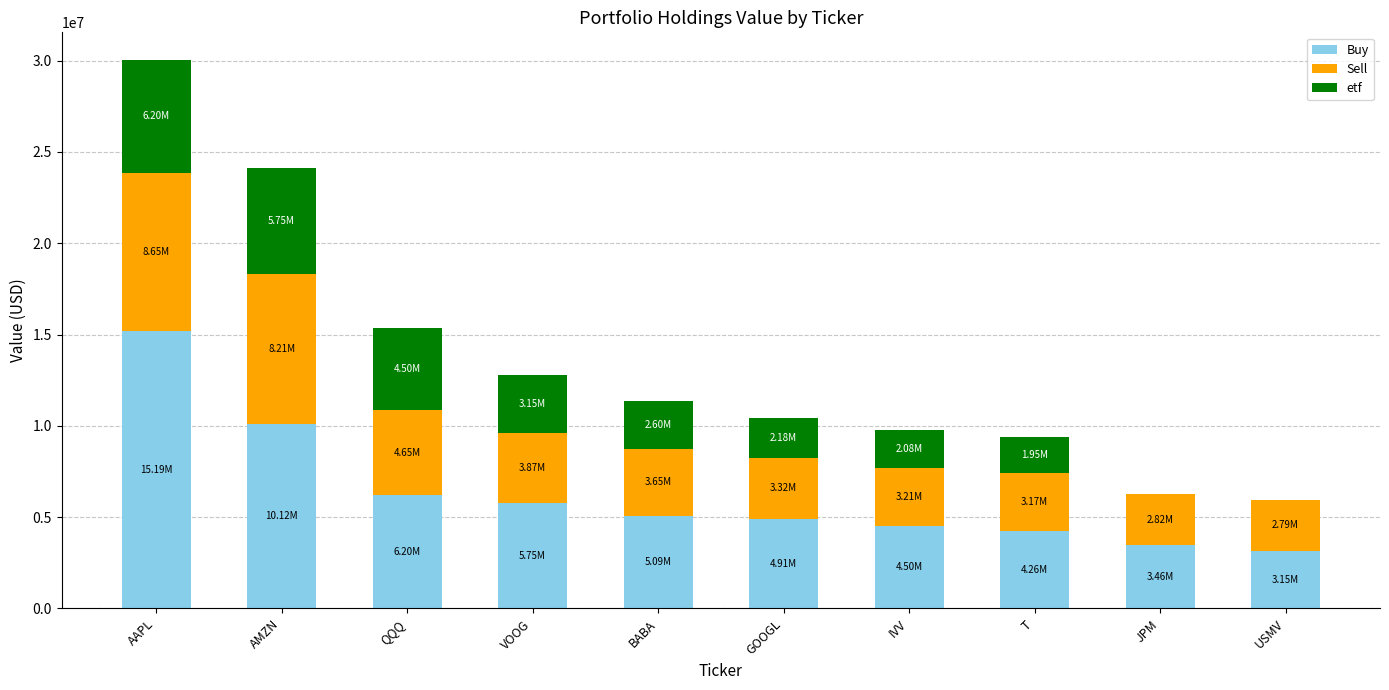

Where is Buy nearest to the value 9172000?

AMZN